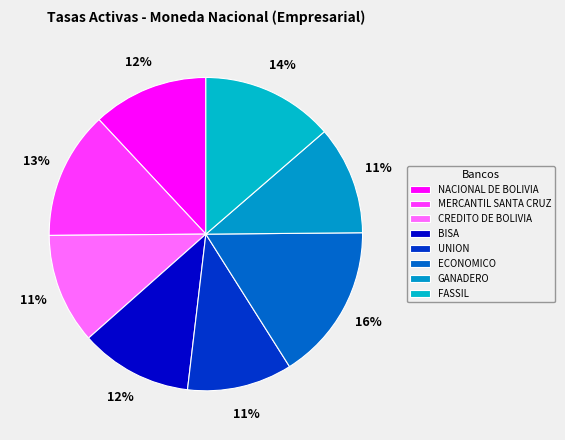

Is NACIONAL DE BOLIVIA the majority of the pie?

No